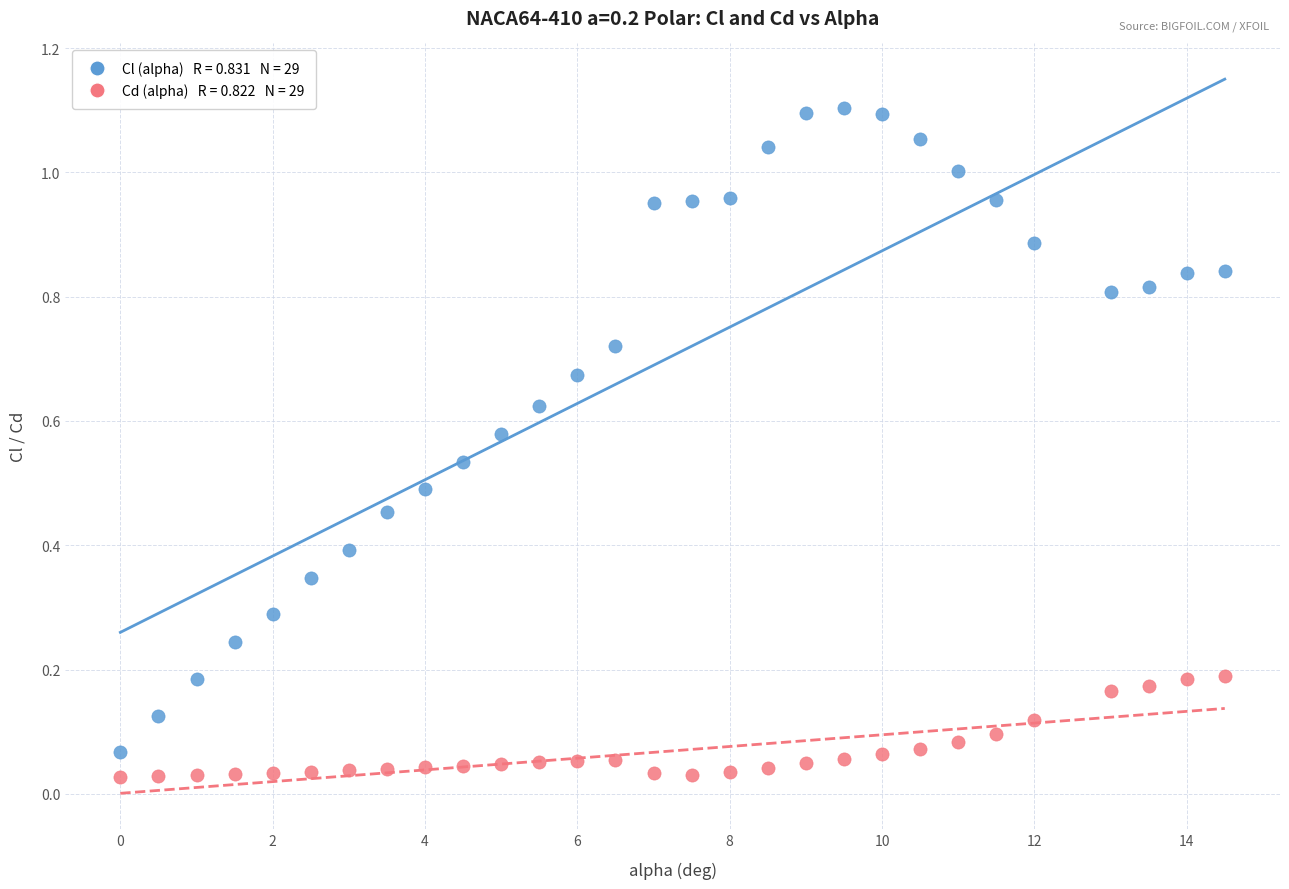

Across all data points, what is the range of X values (max minus min)?

14.5